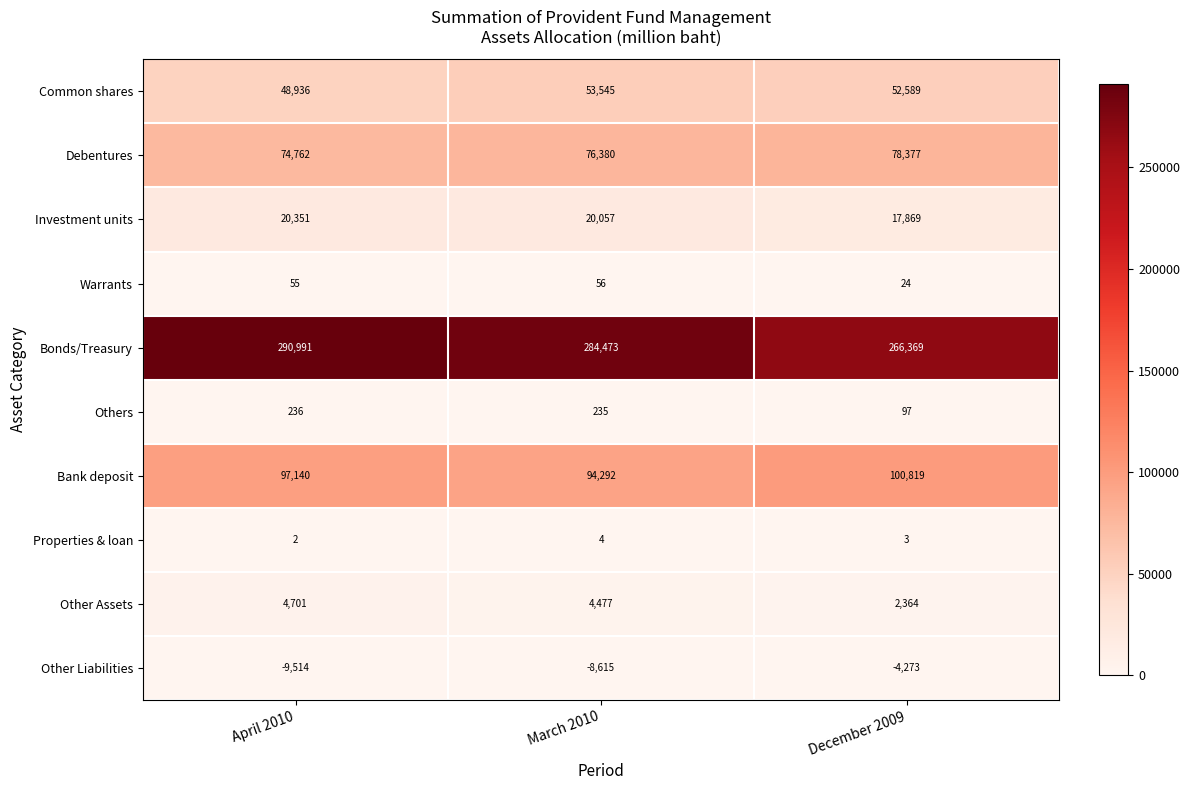

What is the spread (max minus min) of values at March 2010?

293088